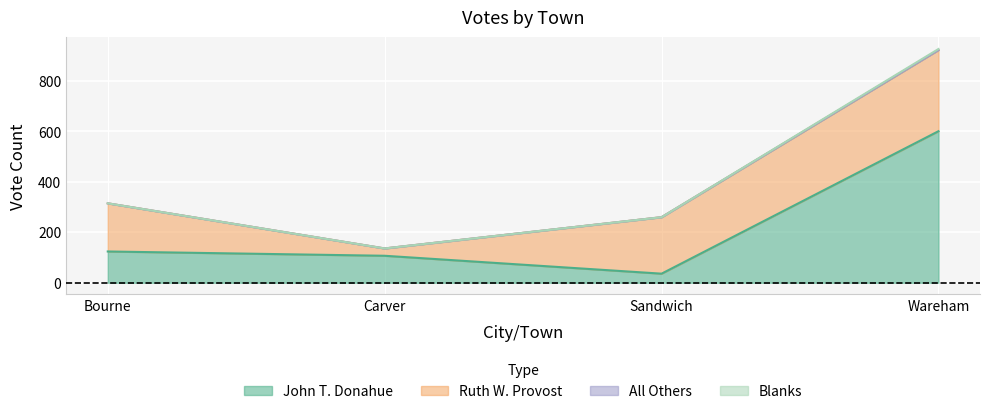

Between Bourne and Carver, which series saw the biggest shift?

Ruth W. Provost